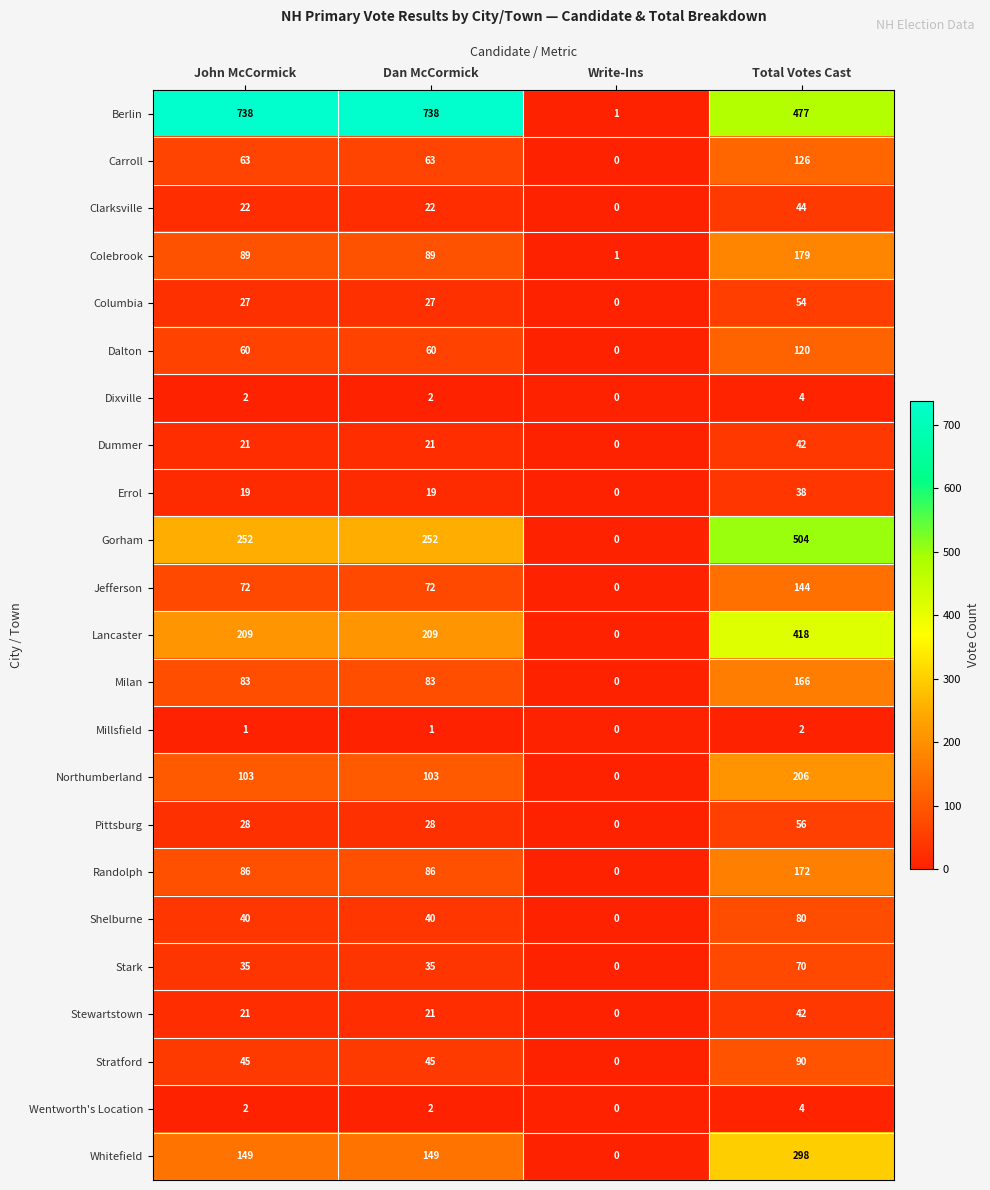

Which series has the widest spread of values?

Berlin